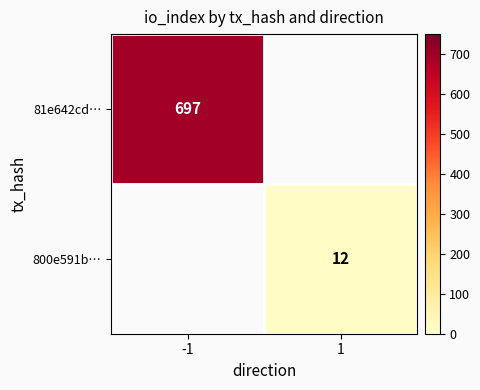

True or false: 800e591b… has a value of 7 at 1.

False